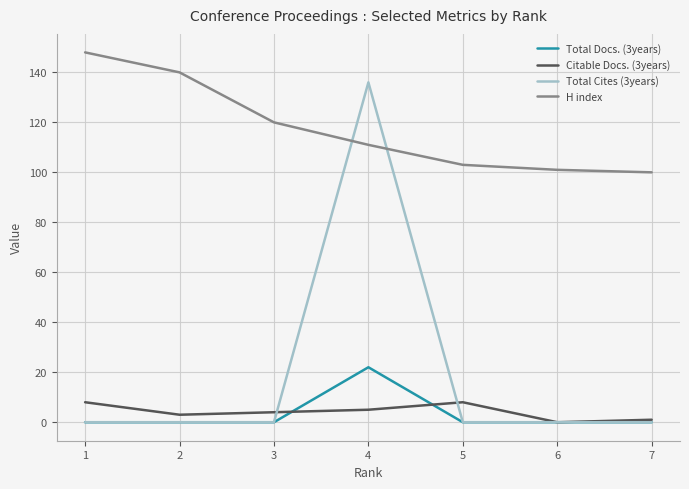

How many lines are shown in the chart?

4